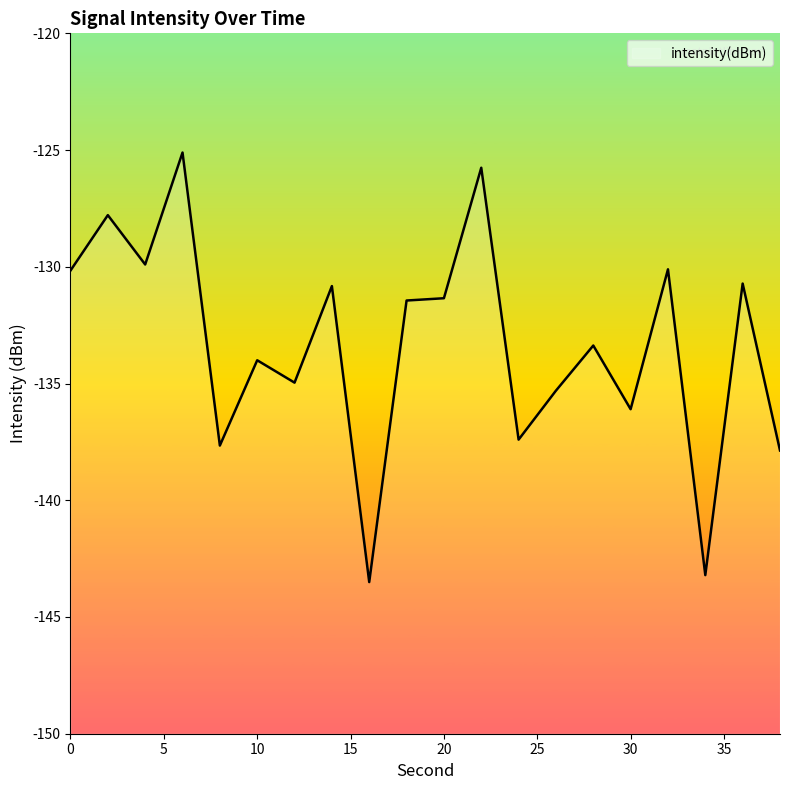

At which category does the data reach its first local peak?

2